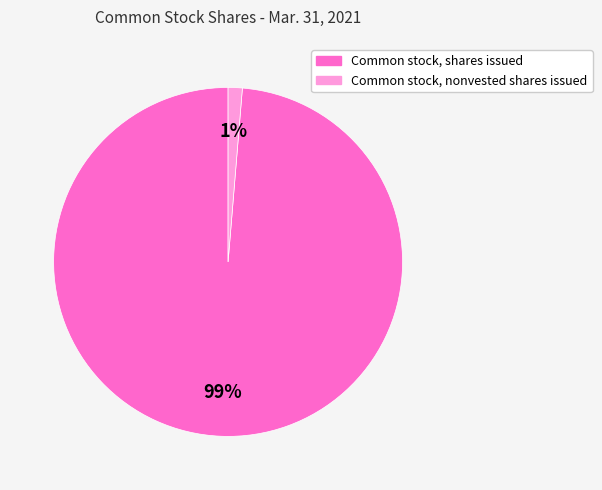

To the nearest percent, what percentage of the pie is Common stock, nonvested shares issued?

1%